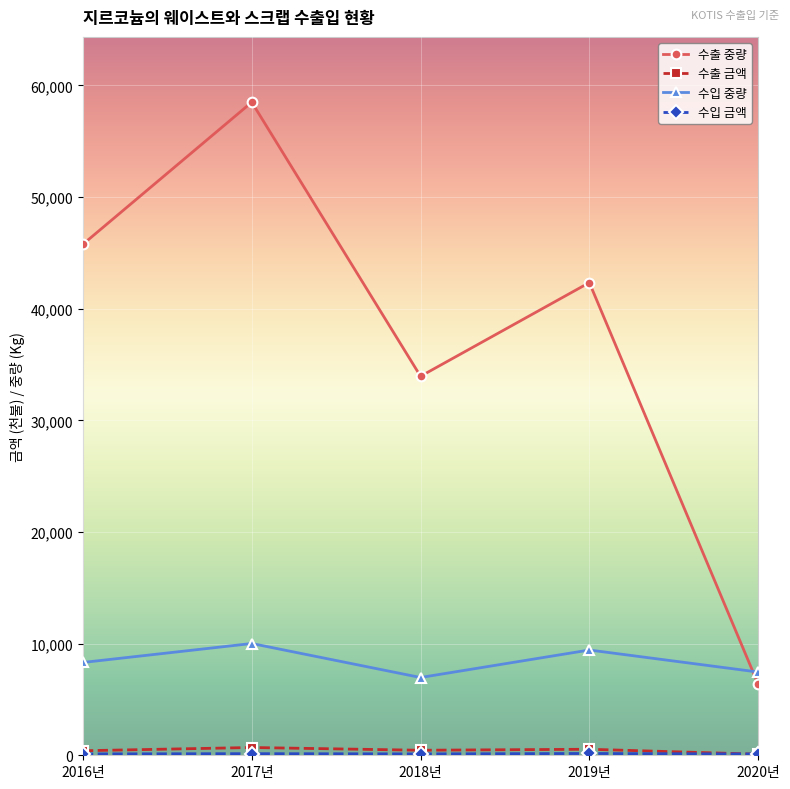

True or false: 수입 중량 has a value of 6966 at 2018년.

True